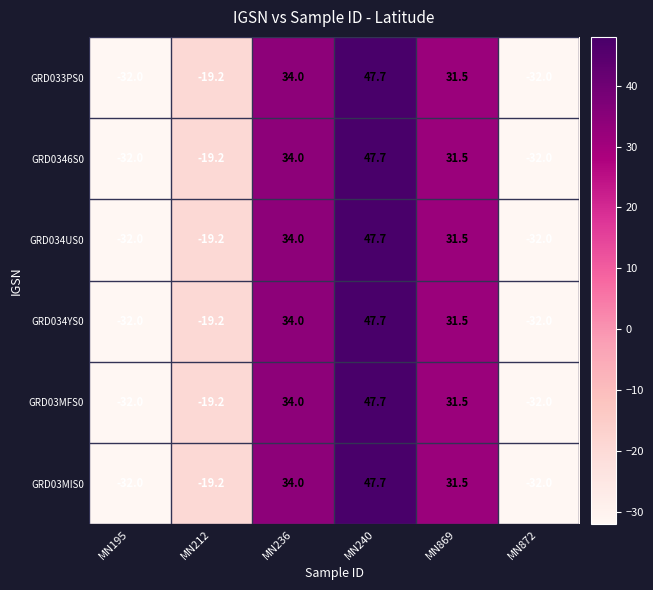

Count the number of data series in this chart.

6